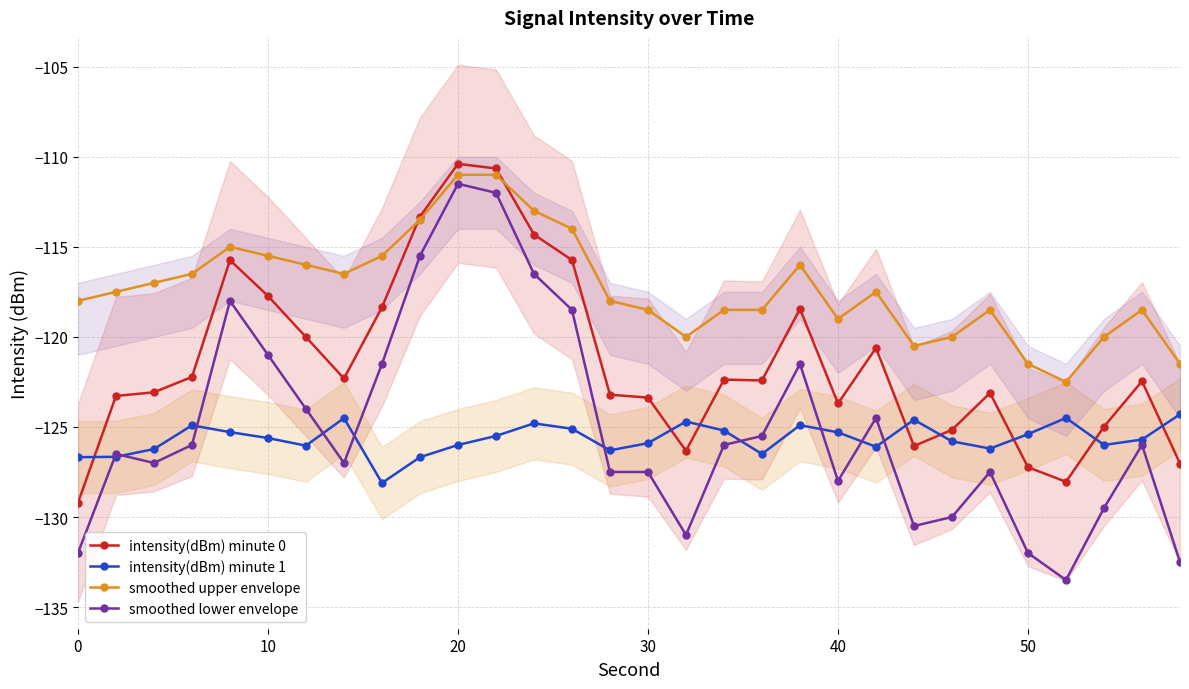

Reading left to right, list all the values displayed in this chart.

intensity(dBm) minute 0: -129.2	-123.3	-123.1	-122.2	-115.7	-117.7	-120.0	-122.3	-118.4	-113.3	-110.4	-110.6	-114.3	-115.7	-123.2	-123.4	-126.3	-122.4	-122.4	-118.4	-123.7	-120.6	-126.1	-125.2	-123.1	-127.2	-128.0	-125.0	-122.5	-127.0
intensity(dBm) minute 1: -126.7	-126.7	-126.2	-124.9	-125.3	-125.6	-126.0	-124.5	-128.1	-126.7	-126.0	-125.5	-124.8	-125.1	-126.3	-125.9	-124.7	-125.2	-126.5	-124.9	-125.3	-126.1	-124.6	-125.8	-126.2	-125.4	-124.5	-126.0	-125.7	-124.3
smoothed upper envelope: -118.0	-117.5	-117.0	-116.5	-115.0	-115.5	-116.0	-116.5	-115.5	-113.5	-111.0	-111.0	-113.0	-114.0	-118.0	-118.5	-120.0	-118.5	-118.5	-116.0	-119.0	-117.5	-120.5	-120.0	-118.5	-121.5	-122.5	-120.0	-118.5	-121.5
smoothed lower envelope: -132.0	-126.5	-127.0	-126.0	-118.0	-121.0	-124.0	-127.0	-121.5	-115.5	-111.5	-112.0	-116.5	-118.5	-127.5	-127.5	-131.0	-126.0	-125.5	-121.5	-128.0	-124.5	-130.5	-130.0	-127.5	-132.0	-133.5	-129.5	-126.0	-132.5